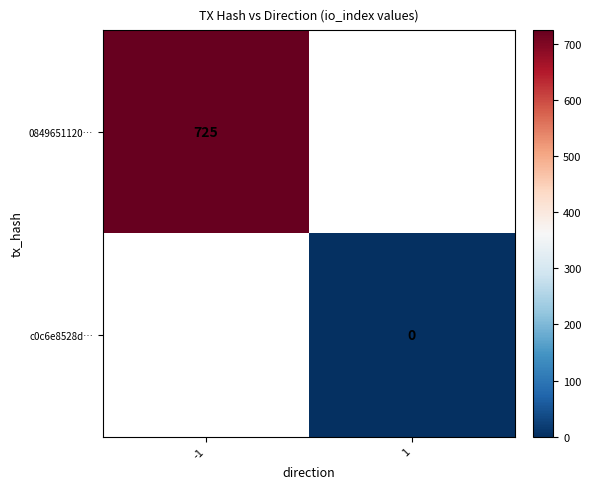

Which category has the lowest value across all series?

1